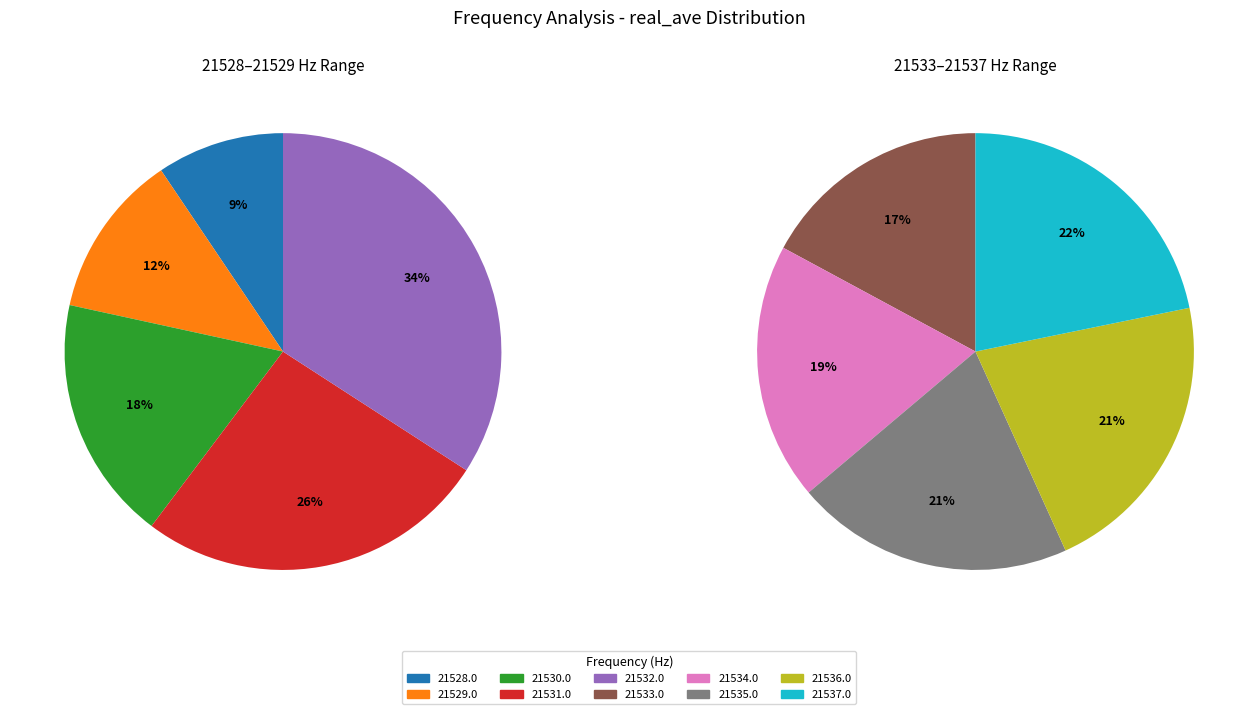

How many slices are in this pie chart?

10